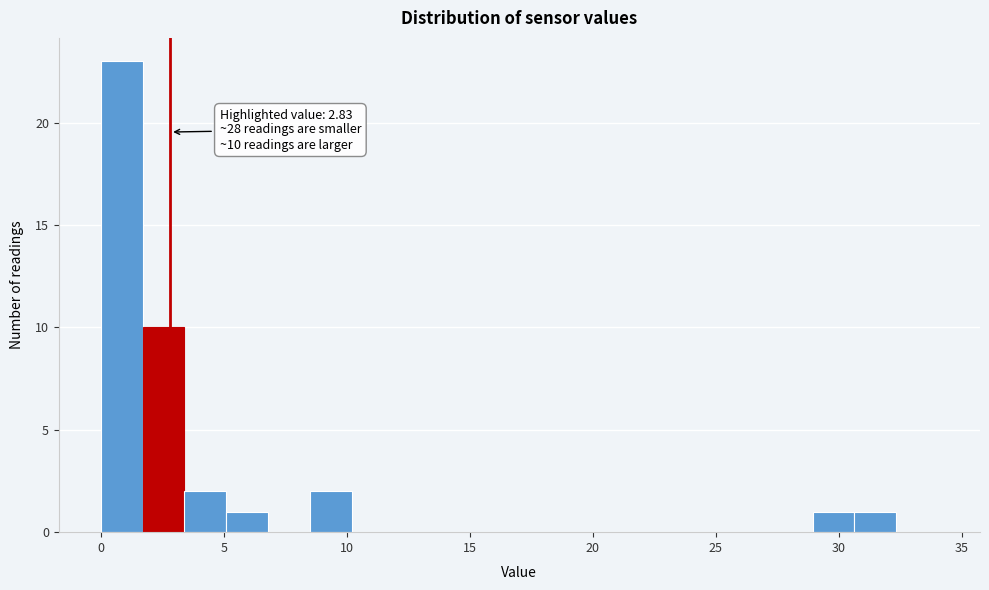

Around what value on the x-axis is the tallest bar? Give the approximate position of its centre, as read against the axis.

1.0